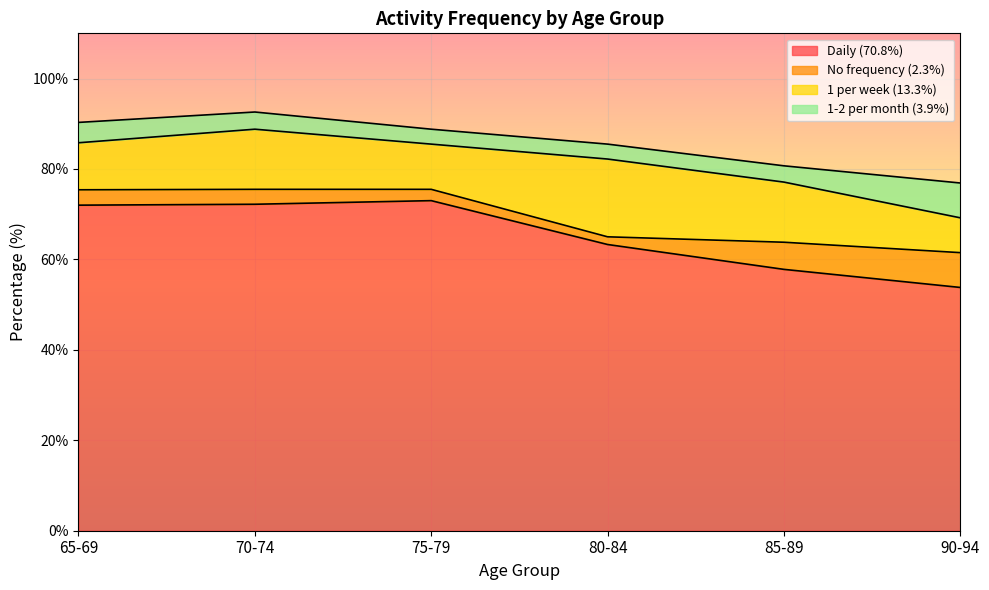

At which category is the sum across all series the highest?

70-74